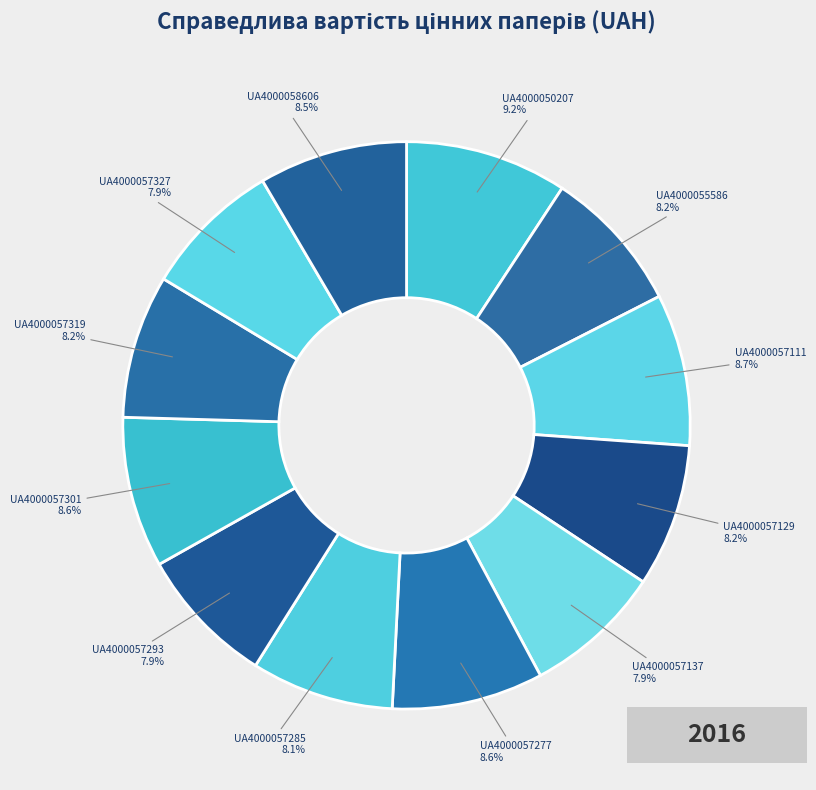

What percentage is NOT represented by UA4000057319?

91.8%